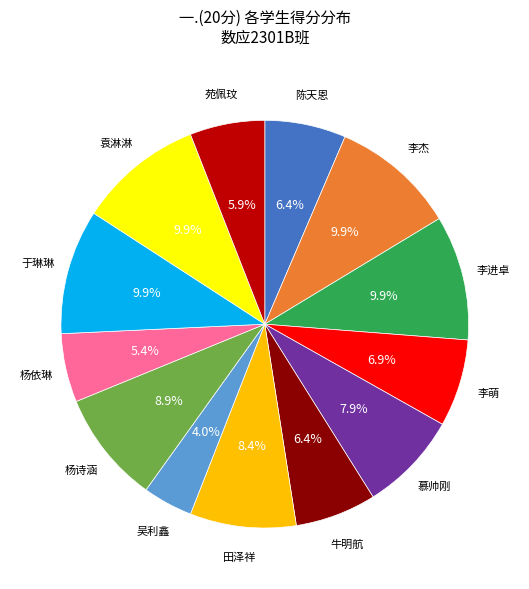

Does any single category account for the majority?

No